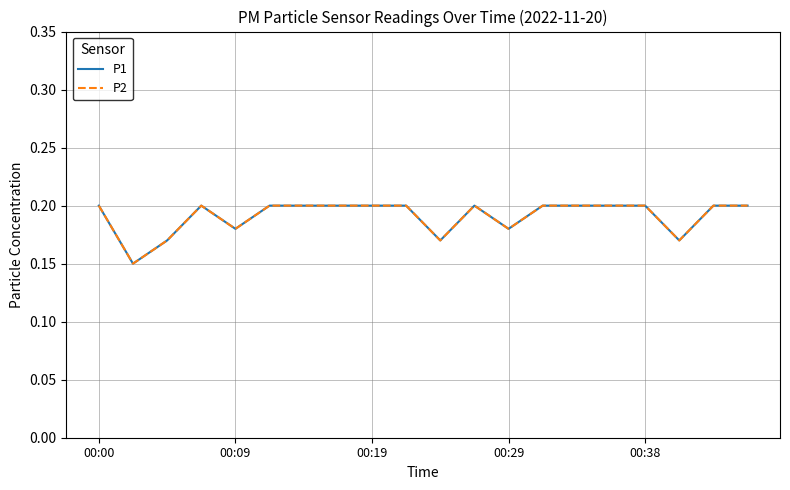

Is this an area chart (filled region under the line)?

No